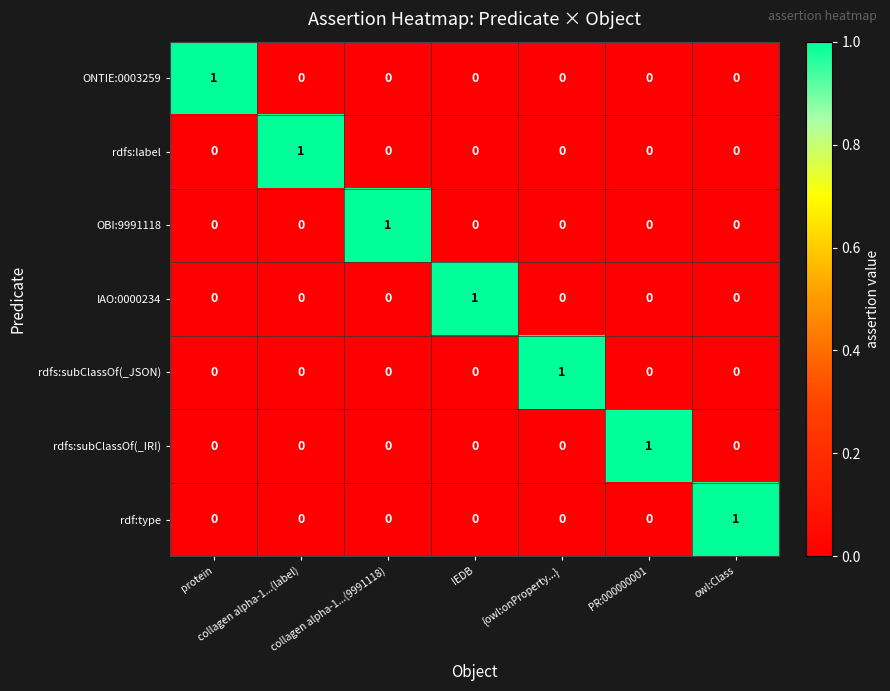

At how many categories does at least one series exceed 0?

7